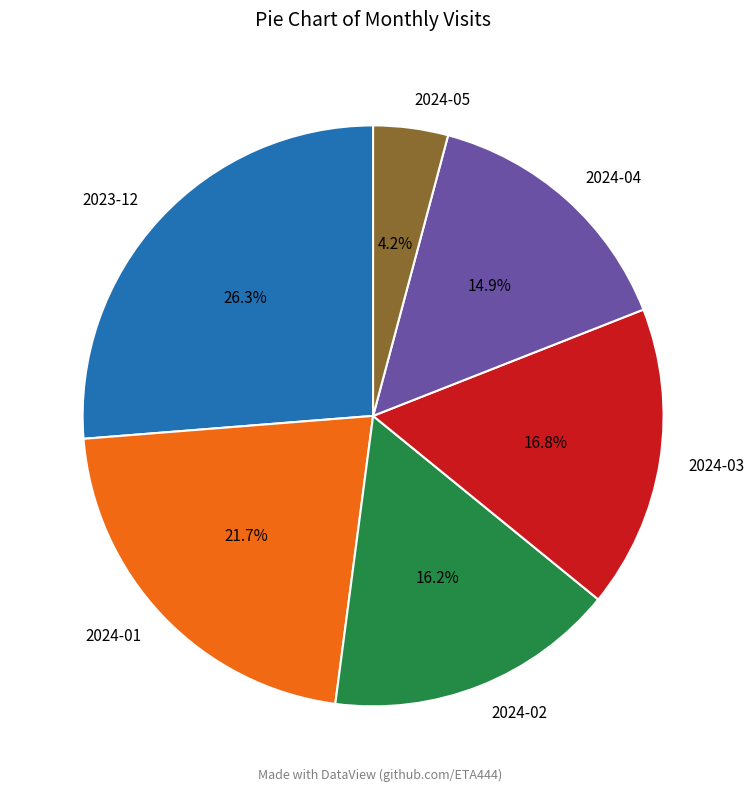

To the nearest percent, what percentage of the pie is 2024-03?

17%